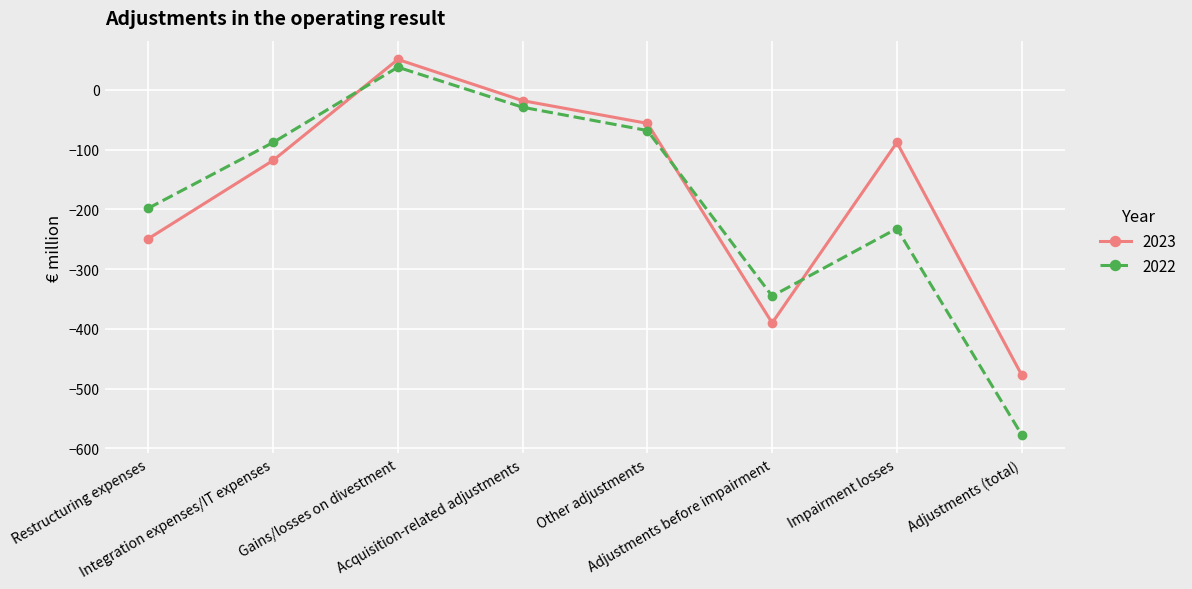

What is the label of the 7th point from the right?

Integration expenses/IT expenses